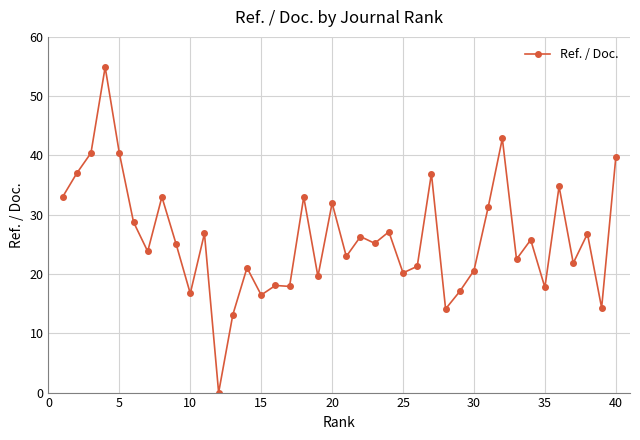

True or false: the data has more than 0 interior local peaks.

True